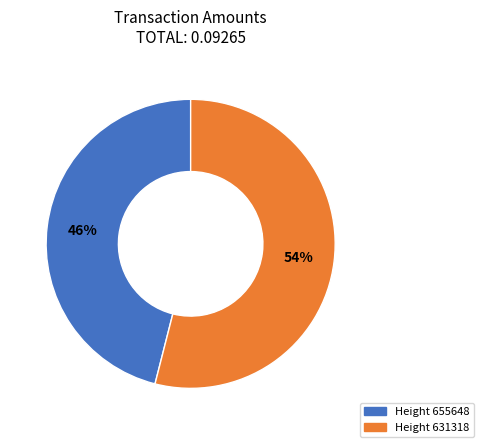

Is there any slice that represents more than half of the pie?

Yes